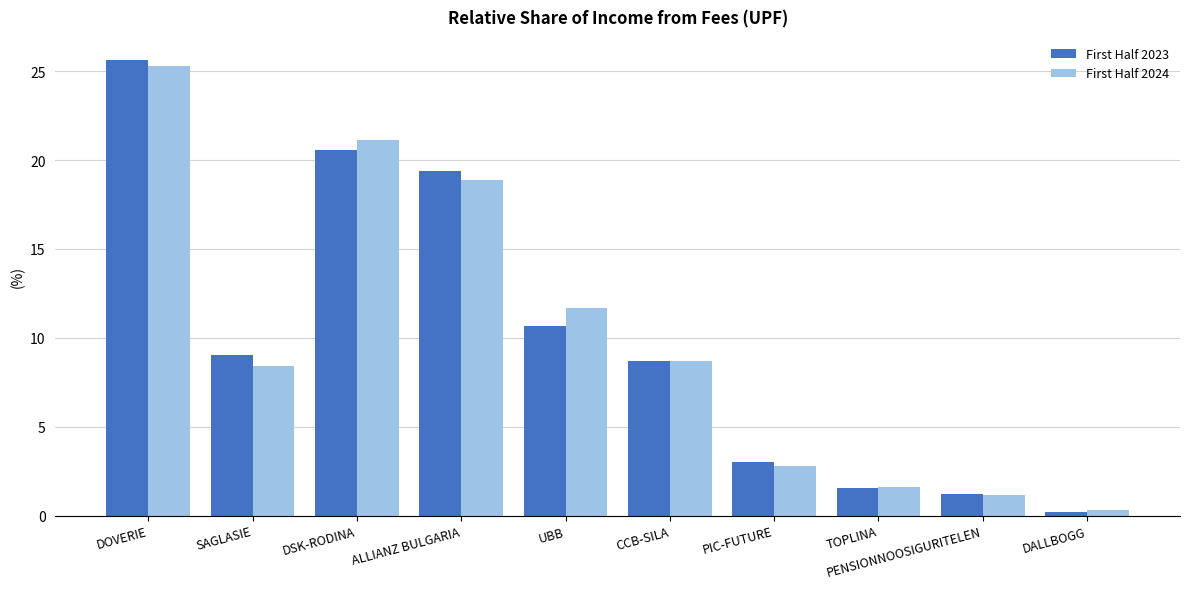

List the labels in order of First Half 2023 value, largest first.

DOVERIE, DSK-RODINA, ALLIANZ BULGARIA, UBB, SAGLASIE, CCB-SILA, PIC-FUTURE, TOPLINA, PENSIONNOOSIGURITELEN, DALLBOGG